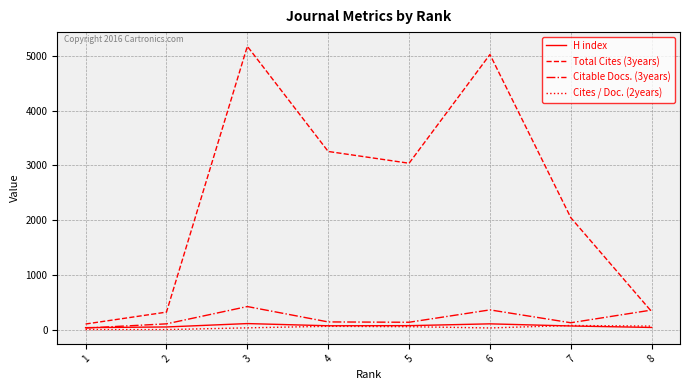

Which series has the largest total across all categories?

Total Cites (3years)